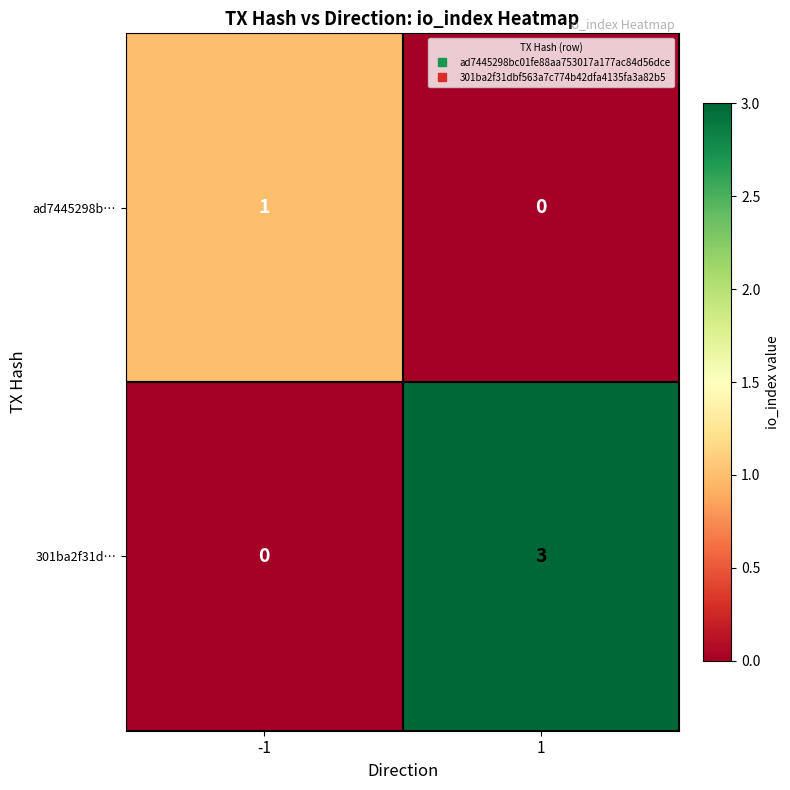

How many data points in 301ba2f31d… are less than 3?

1